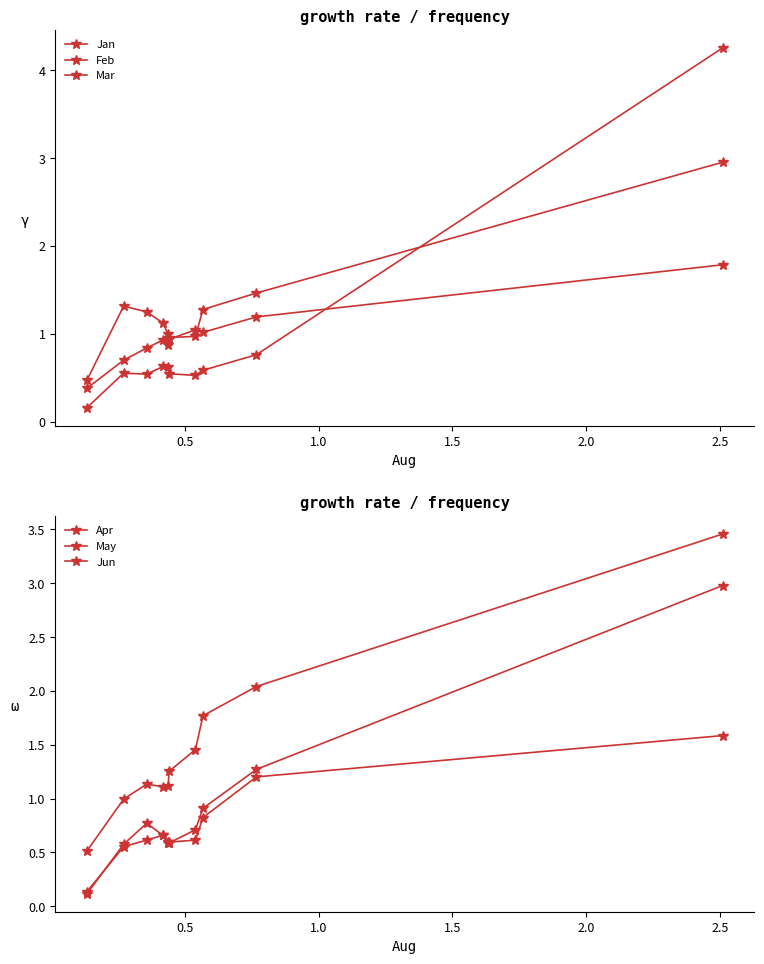

True or false: Apr and Jun intersect in this chart.

False